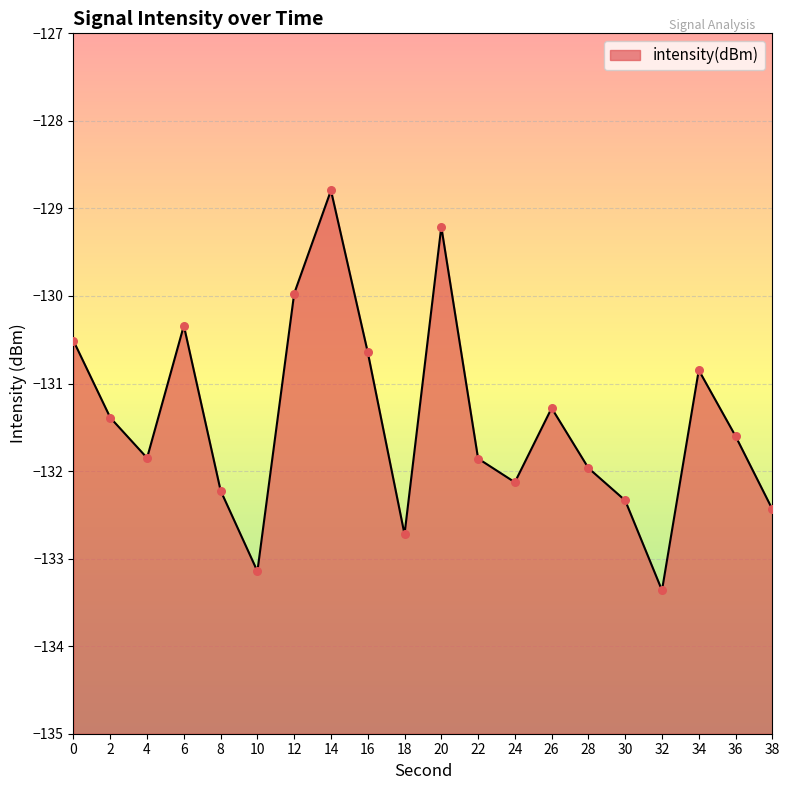

What is the change in value from 28 to 36?

+0.4